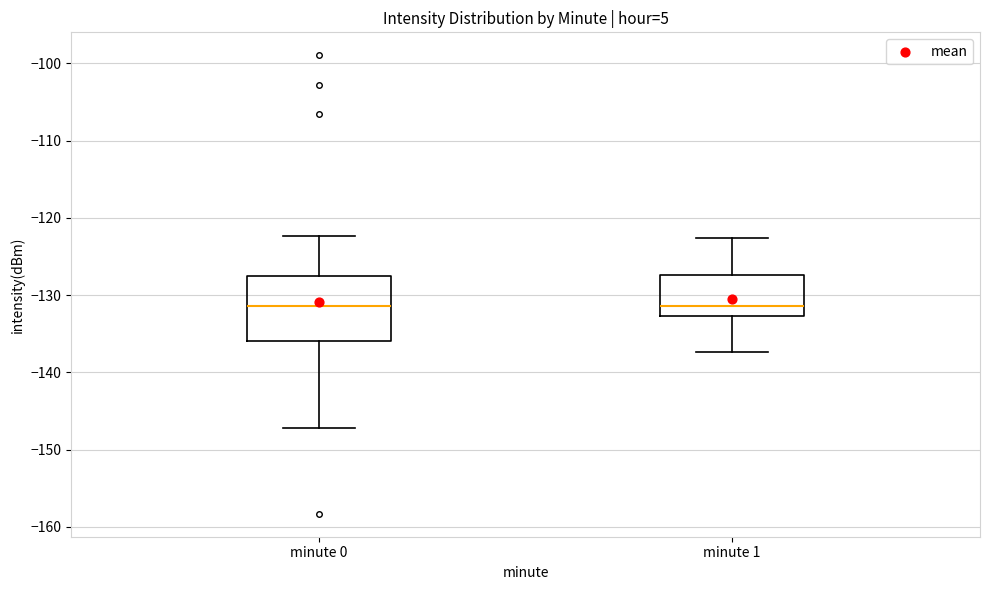

Comparing the boxes themselves (not the whiskers), which one is the tallest?

minute 0